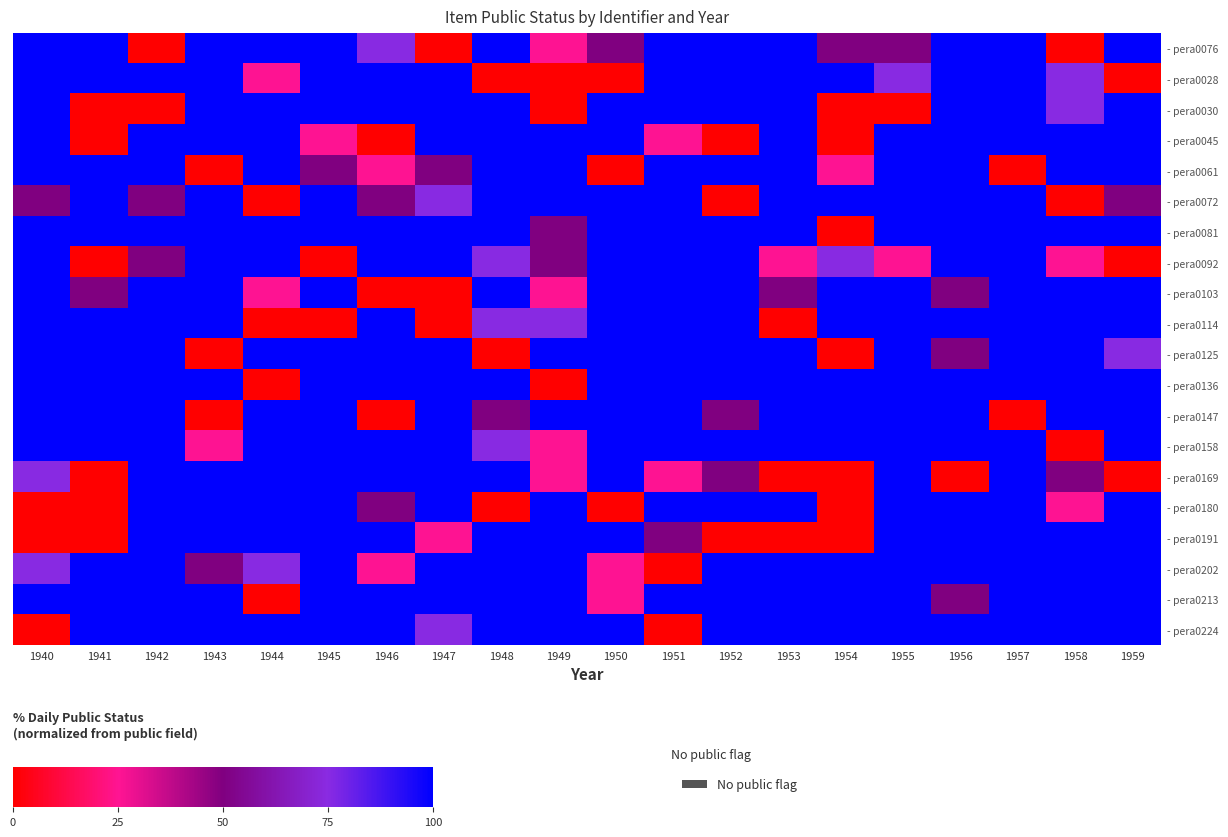

Reading left to right, extract all data points from this chart.

- pera0076: 1940=100	1941=100	1942=0	1943=100	1944=100	1945=100	1946=75	1947=0	1948=100	1949=25	1950=50	1951=100	1952=100	1953=100	1954=50	1955=50	1956=100	1957=100	1958=0	1959=100
- pera0028: 1940=100	1941=100	1942=100	1943=100	1944=25	1945=100	1946=100	1947=100	1948=0	1949=0	1950=0	1951=100	1952=100	1953=100	1954=100	1955=75	1956=100	1957=100	1958=75	1959=0
- pera0030: 1940=100	1941=0	1942=0	1943=100	1944=100	1945=100	1946=100	1947=100	1948=100	1949=0	1950=100	1951=100	1952=100	1953=100	1954=0	1955=0	1956=100	1957=100	1958=75	1959=100
- pera0045: 1940=100	1941=0	1942=100	1943=100	1944=100	1945=25	1946=0	1947=100	1948=100	1949=100	1950=100	1951=25	1952=0	1953=100	1954=0	1955=100	1956=100	1957=100	1958=100	1959=100
- pera0061: 1940=100	1941=100	1942=100	1943=0	1944=100	1945=50	1946=25	1947=50	1948=100	1949=100	1950=0	1951=100	1952=100	1953=100	1954=25	1955=100	1956=100	1957=0	1958=100	1959=100
- pera0072: 1940=50	1941=100	1942=50	1943=100	1944=0	1945=100	1946=50	1947=75	1948=100	1949=100	1950=100	1951=100	1952=0	1953=100	1954=100	1955=100	1956=100	1957=100	1958=0	1959=50
- pera0081: 1940=100	1941=100	1942=100	1943=100	1944=100	1945=100	1946=100	1947=100	1948=100	1949=50	1950=100	1951=100	1952=100	1953=100	1954=0	1955=100	1956=100	1957=100	1958=100	1959=100
- pera0092: 1940=100	1941=0	1942=50	1943=100	1944=100	1945=0	1946=100	1947=100	1948=75	1949=50	1950=100	1951=100	1952=100	1953=25	1954=75	1955=25	1956=100	1957=100	1958=25	1959=0
- pera0103: 1940=100	1941=50	1942=100	1943=100	1944=25	1945=100	1946=0	1947=0	1948=100	1949=25	1950=100	1951=100	1952=100	1953=50	1954=100	1955=100	1956=50	1957=100	1958=100	1959=100
- pera0114: 1940=100	1941=100	1942=100	1943=100	1944=0	1945=0	1946=100	1947=0	1948=75	1949=75	1950=100	1951=100	1952=100	1953=0	1954=100	1955=100	1956=100	1957=100	1958=100	1959=100
- pera0125: 1940=100	1941=100	1942=100	1943=0	1944=100	1945=100	1946=100	1947=100	1948=0	1949=100	1950=100	1951=100	1952=100	1953=100	1954=0	1955=100	1956=50	1957=100	1958=100	1959=75
- pera0136: 1940=100	1941=100	1942=100	1943=100	1944=0	1945=100	1946=100	1947=100	1948=100	1949=0	1950=100	1951=100	1952=100	1953=100	1954=100	1955=100	1956=100	1957=100	1958=100	1959=100
- pera0147: 1940=100	1941=100	1942=100	1943=0	1944=100	1945=100	1946=0	1947=100	1948=50	1949=100	1950=100	1951=100	1952=50	1953=100	1954=100	1955=100	1956=100	1957=0	1958=100	1959=100
- pera0158: 1940=100	1941=100	1942=100	1943=25	1944=100	1945=100	1946=100	1947=100	1948=75	1949=25	1950=100	1951=100	1952=100	1953=100	1954=100	1955=100	1956=100	1957=100	1958=0	1959=100
- pera0169: 1940=75	1941=0	1942=100	1943=100	1944=100	1945=100	1946=100	1947=100	1948=100	1949=25	1950=100	1951=25	1952=50	1953=0	1954=0	1955=100	1956=0	1957=100	1958=50	1959=0
- pera0180: 1940=0	1941=0	1942=100	1943=100	1944=100	1945=100	1946=50	1947=100	1948=0	1949=100	1950=0	1951=100	1952=100	1953=100	1954=0	1955=100	1956=100	1957=100	1958=25	1959=100
- pera0191: 1940=0	1941=0	1942=100	1943=100	1944=100	1945=100	1946=100	1947=25	1948=100	1949=100	1950=100	1951=50	1952=0	1953=0	1954=0	1955=100	1956=100	1957=100	1958=100	1959=100
- pera0202: 1940=75	1941=100	1942=100	1943=50	1944=75	1945=100	1946=25	1947=100	1948=100	1949=100	1950=25	1951=0	1952=100	1953=100	1954=100	1955=100	1956=100	1957=100	1958=100	1959=100
- pera0213: 1940=100	1941=100	1942=100	1943=100	1944=0	1945=100	1946=100	1947=100	1948=100	1949=100	1950=25	1951=100	1952=100	1953=100	1954=100	1955=100	1956=50	1957=100	1958=100	1959=100
- pera0224: 1940=0	1941=100	1942=100	1943=100	1944=100	1945=100	1946=100	1947=75	1948=100	1949=100	1950=100	1951=0	1952=100	1953=100	1954=100	1955=100	1956=100	1957=100	1958=100	1959=100